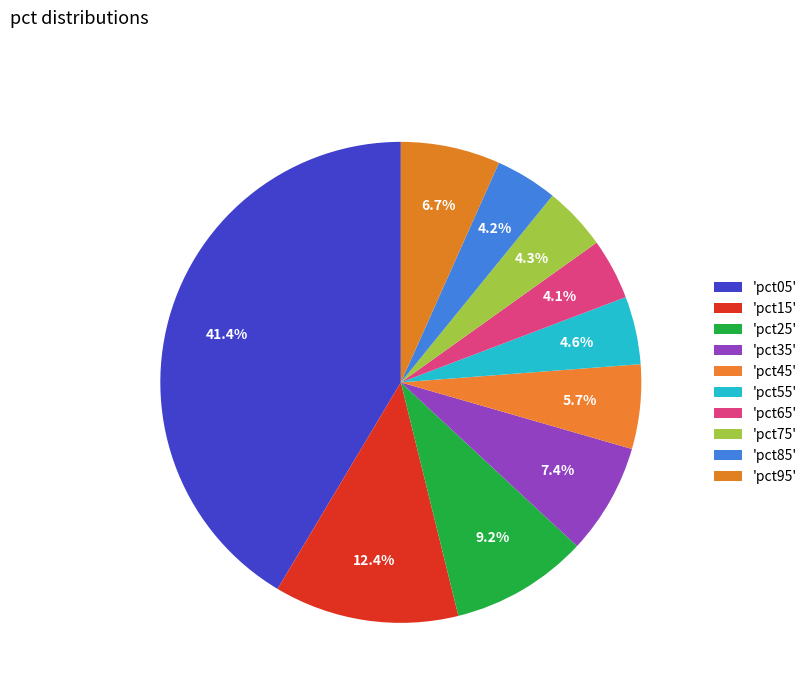

Is there a majority slice in this chart?

No